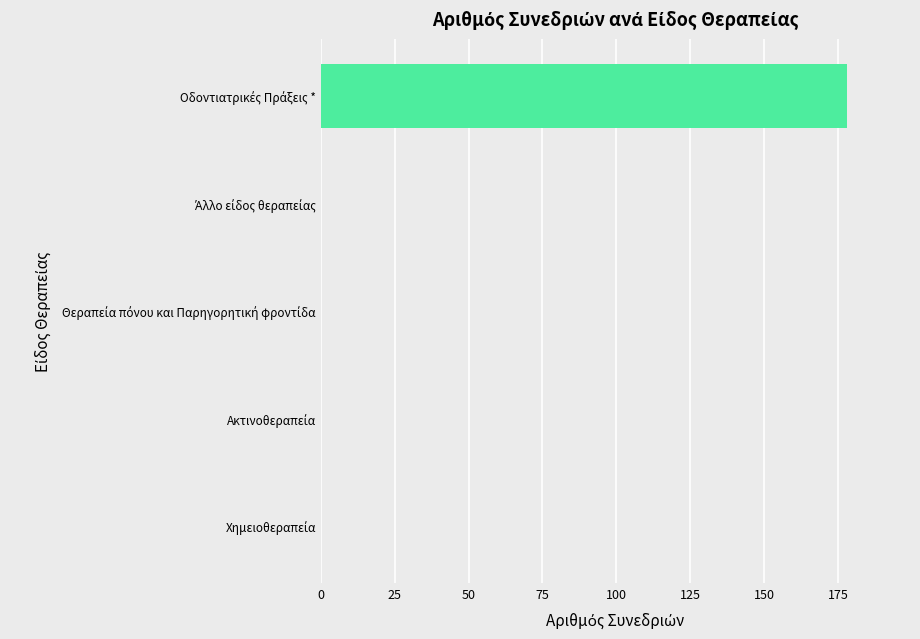

What is the maximum value shown in the chart?

178